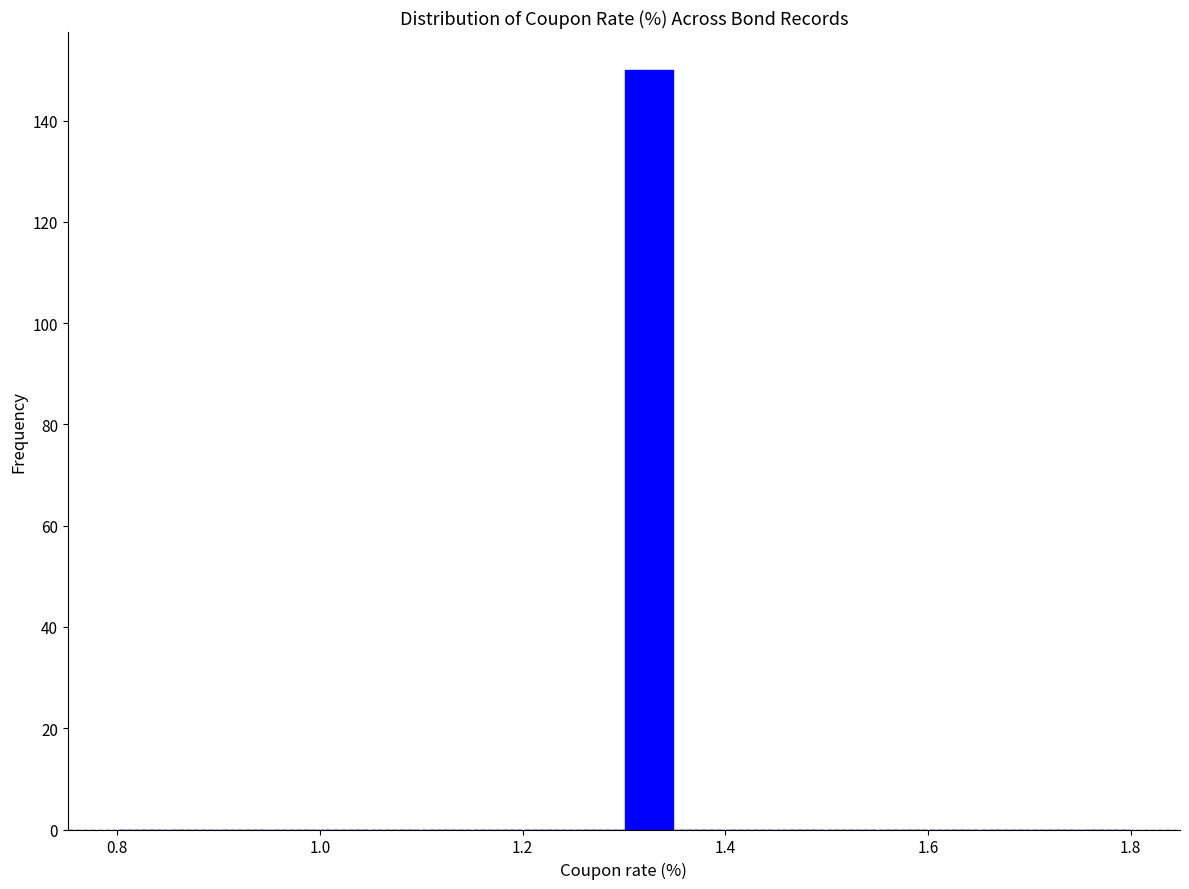

Around what value on the x-axis is the tallest bar? Give the approximate position of its centre, as read against the axis.

1.32